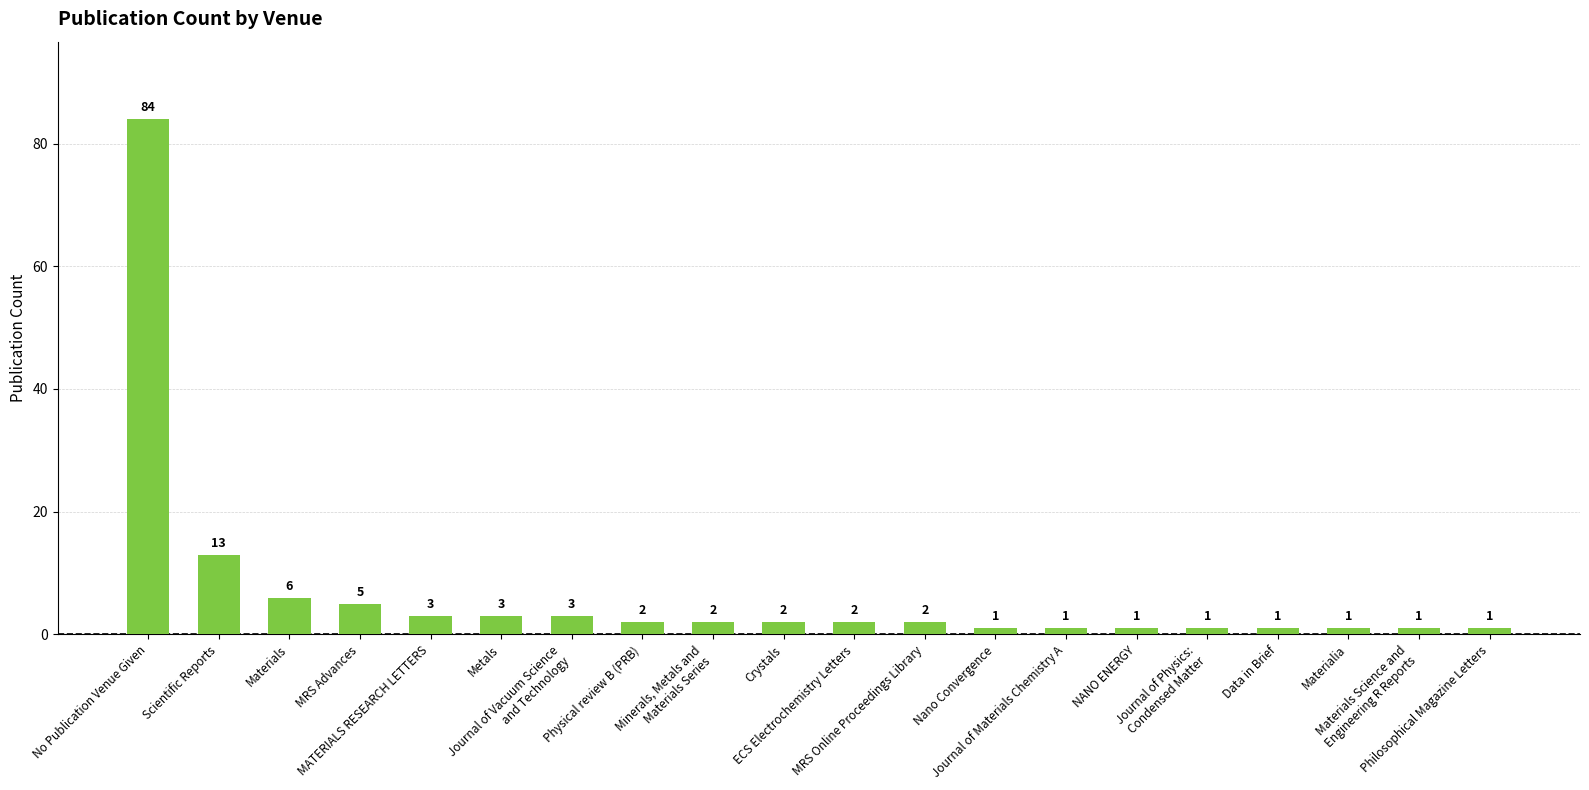

What value does the data have at MRS Advances?

5